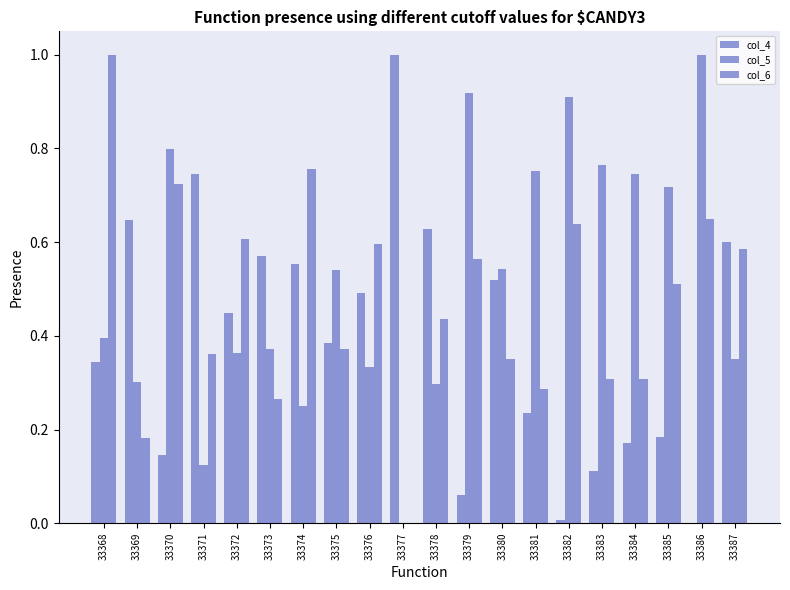

The value of col_4 at 33387 is 0.9. True or false?

False